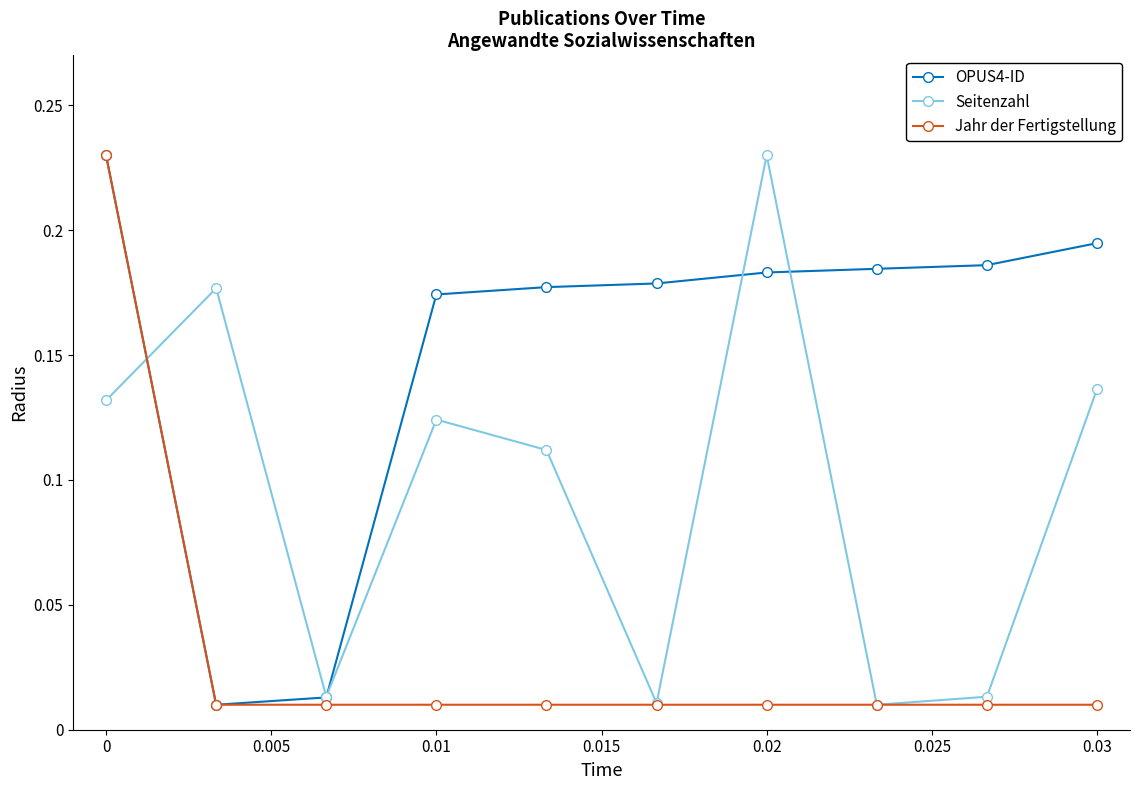

At how many categories does at least one series exceed 0?

10